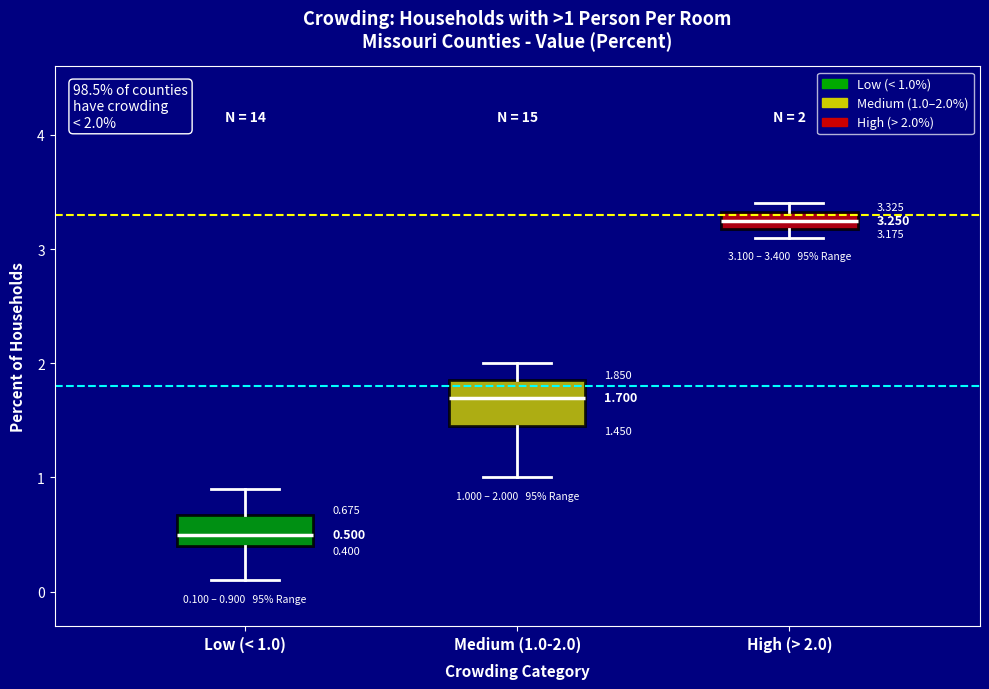

Which box's median line is the highest?

High (> 2.0)